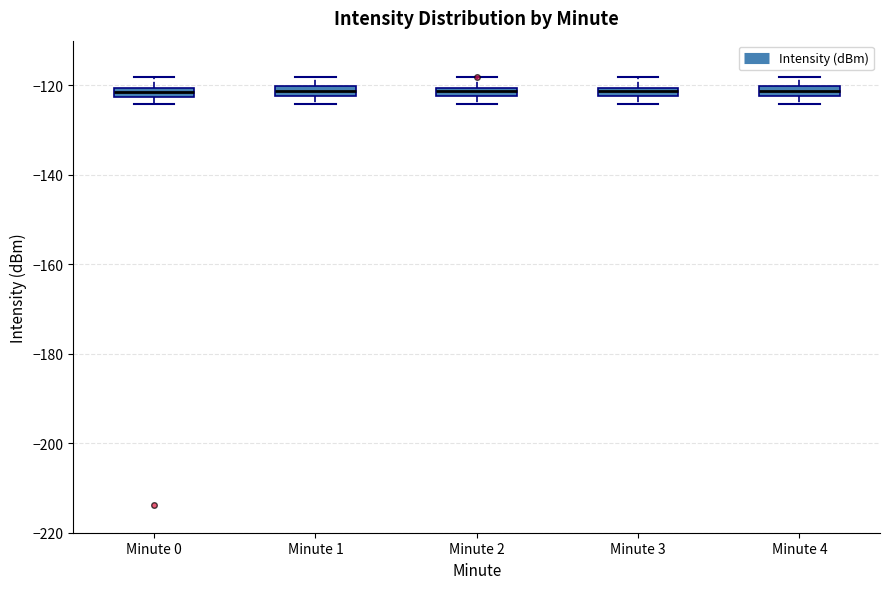

Where is the upper edge of the box for Minute 4 on the y-axis? The values are not printed on the chart, so give them approximately, as read against the axis.

-120